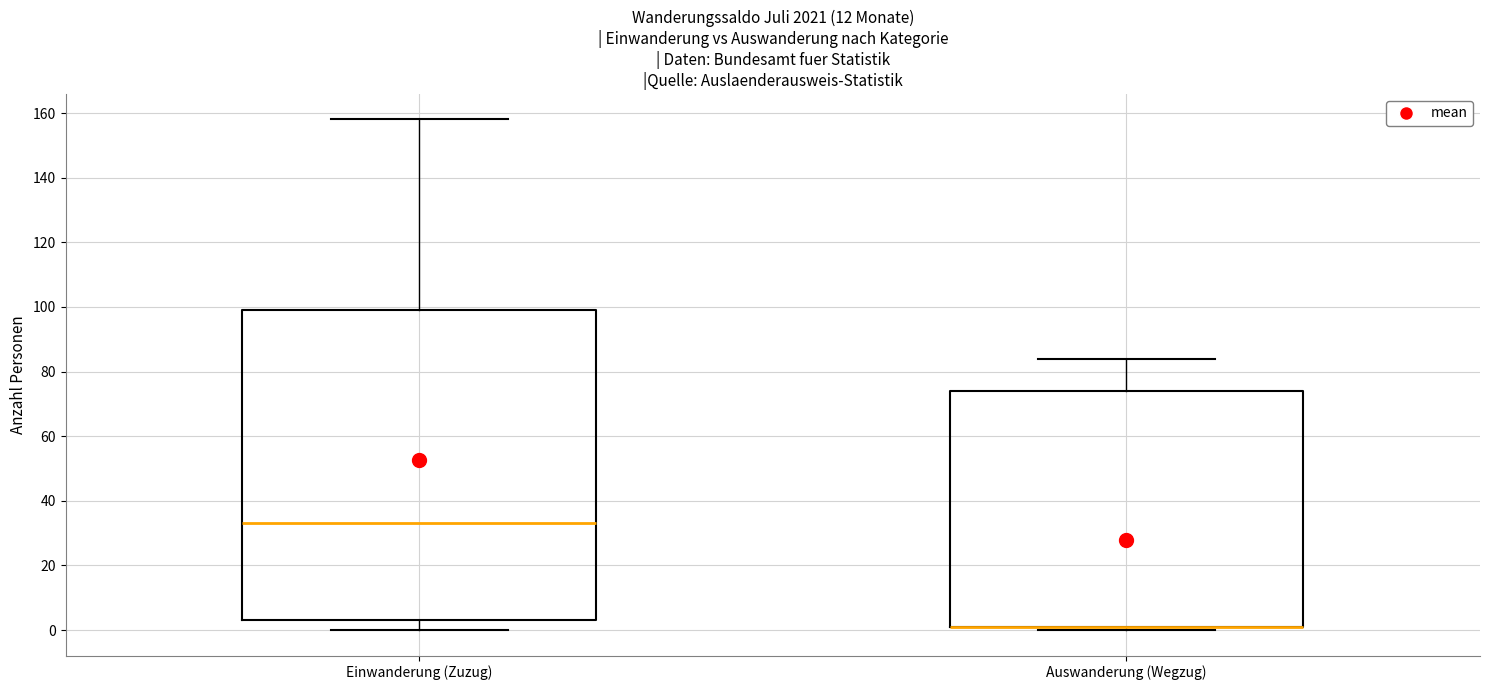

Where does the upper whisker of the box for Einwanderung (Zuzug) end on the y-axis? The values are not printed on the chart, so give them approximately, as read against the axis.

158